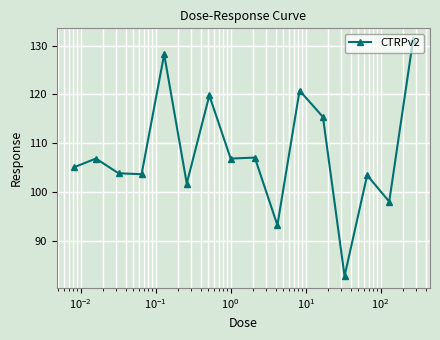

What is the maximum value shown in the chart?

131.1